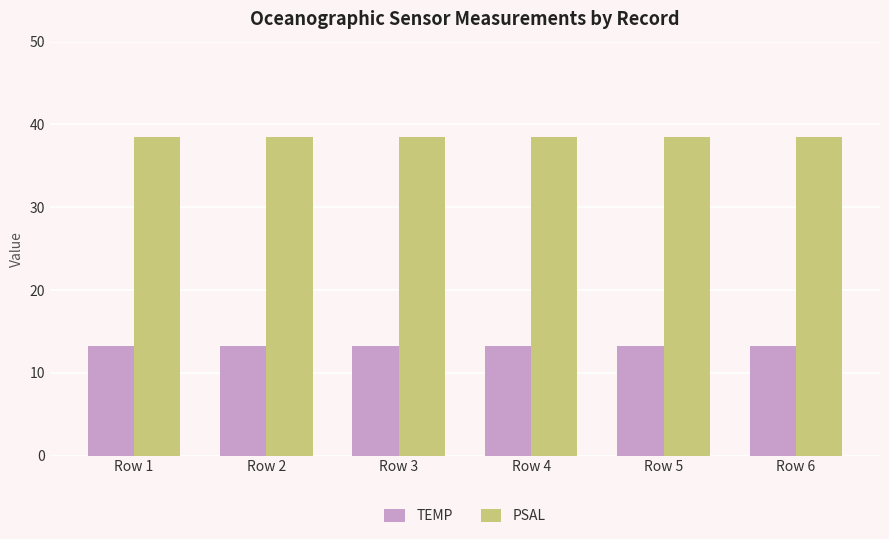

What is the difference between the highest and lowest values at Row 4?

25.2